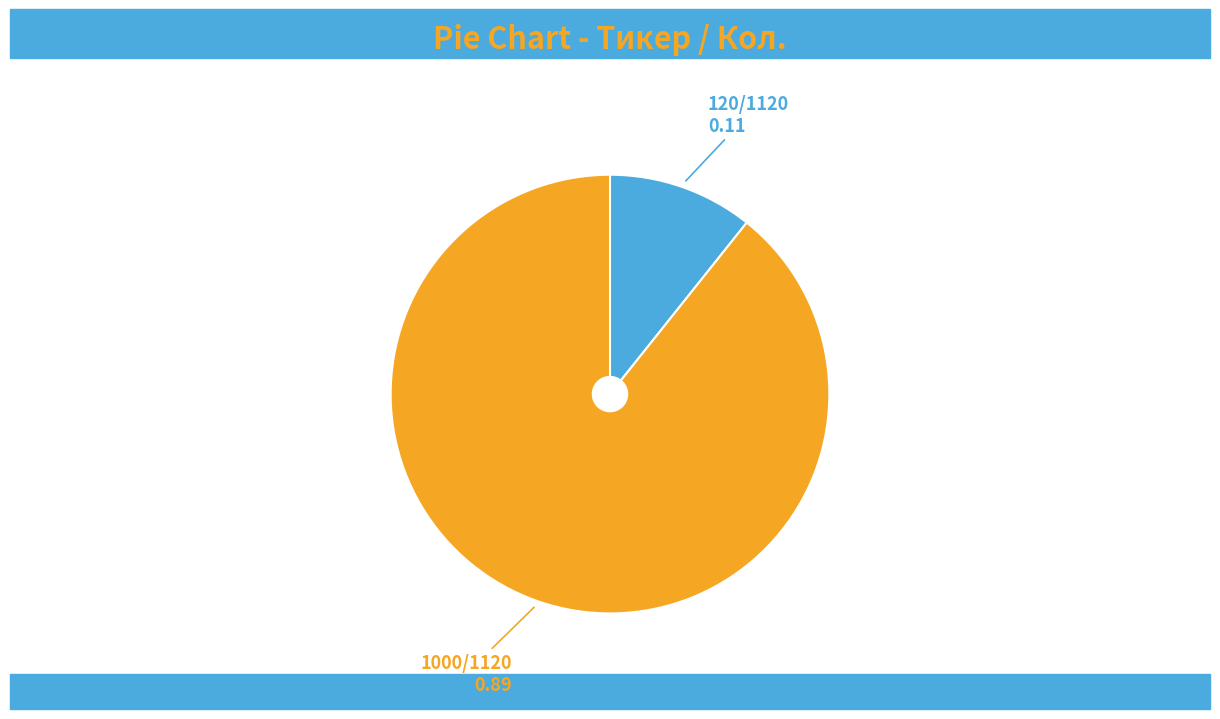

Is there a majority slice in this chart?

Yes